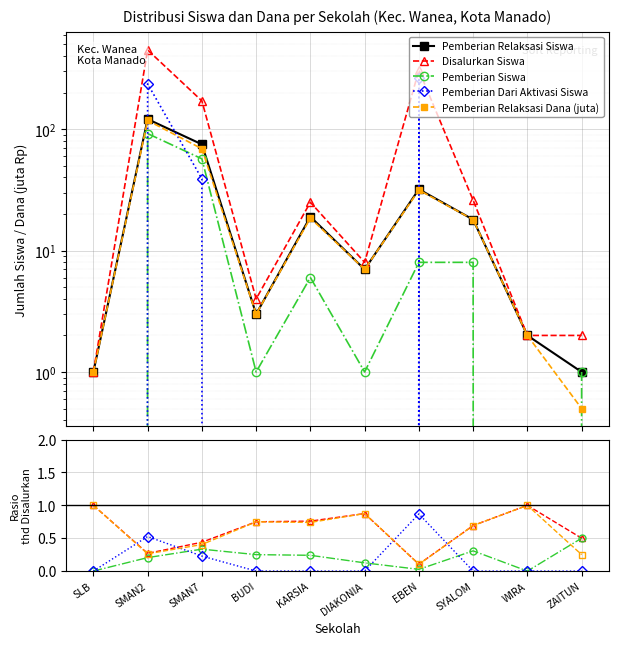

True or false: Pemberian Dari Aktivasi Siswa has more than 0 interior local peaks.

True